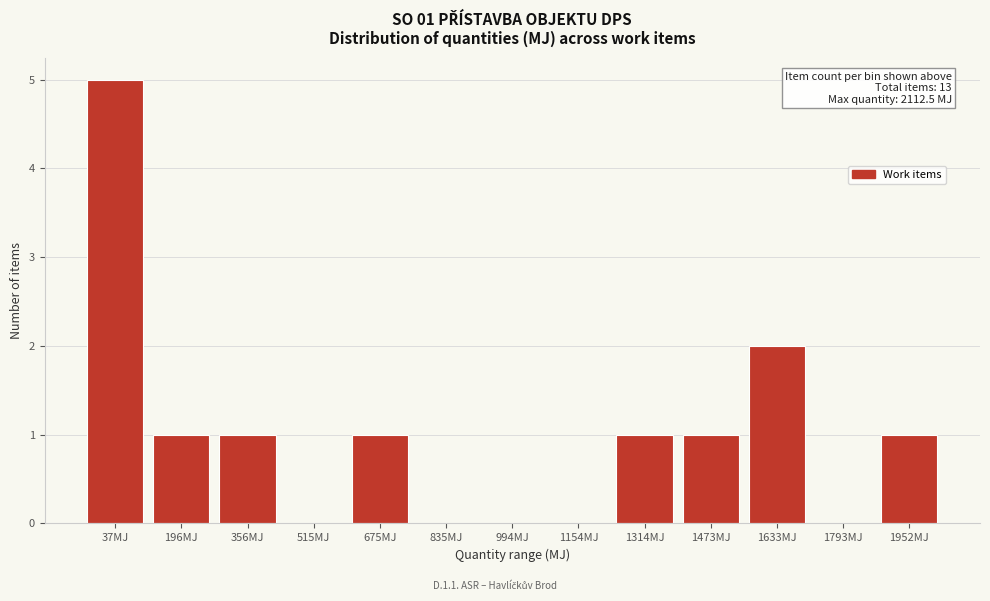

Reading left to right, list all the values displayed in this chart.

37MJ=5	196MJ=1	356MJ=1	515MJ=0	675MJ=1	835MJ=0	994MJ=0	1154MJ=0	1314MJ=1	1473MJ=1	1633MJ=2	1793MJ=0	1952MJ=1